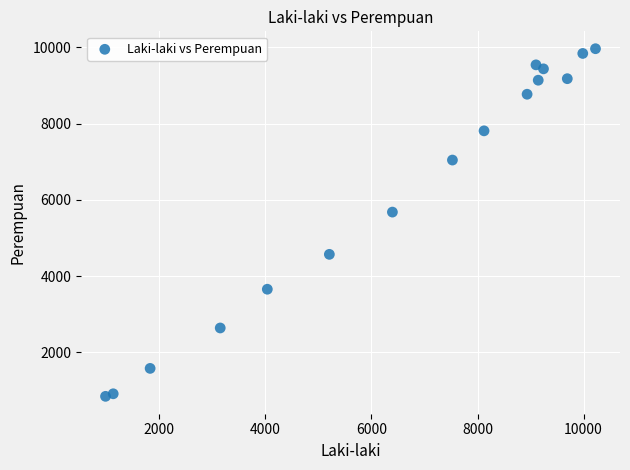

What Y value in the scatter plot is closest to 5404?

5678